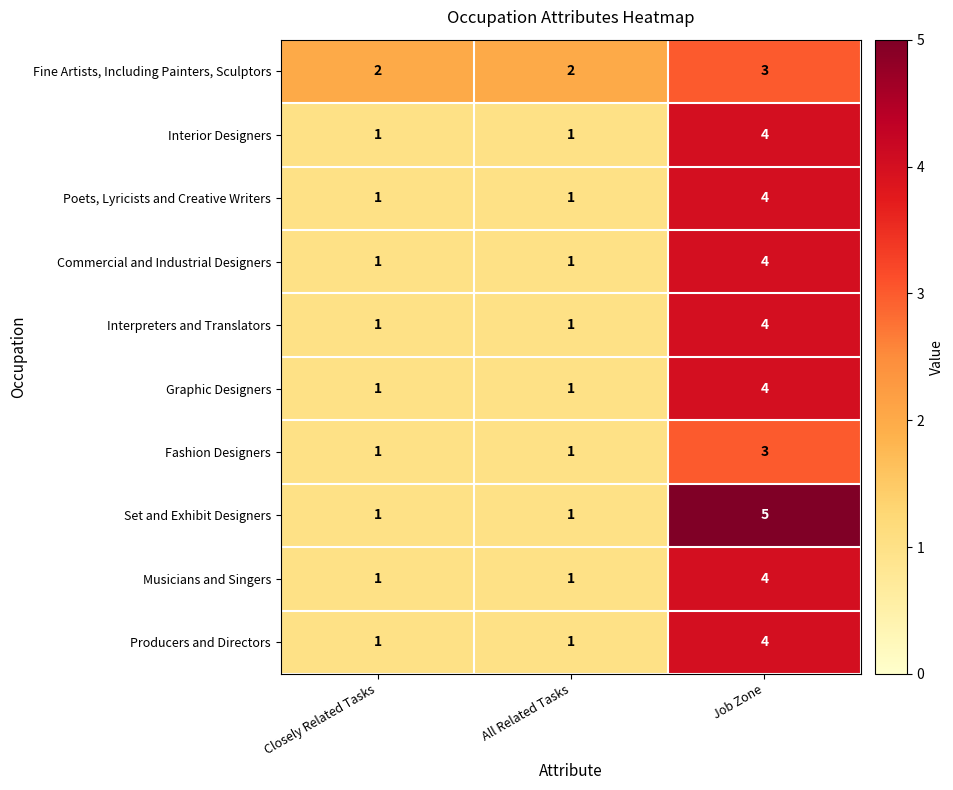

Which series has the largest range (max minus min)?

Set and Exhibit Designers